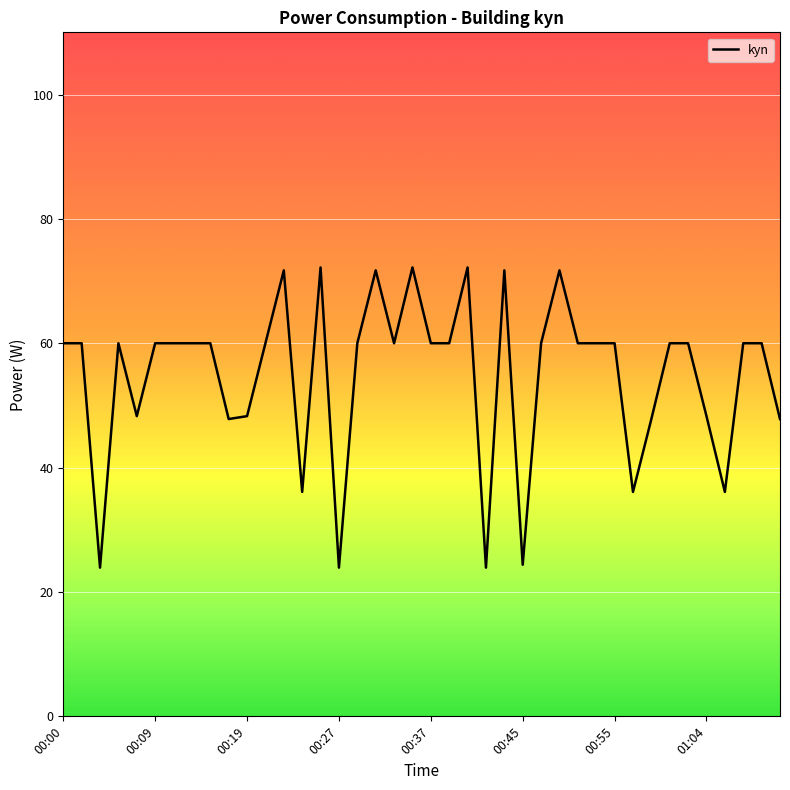

What is the maximum value shown in the chart?

72.2